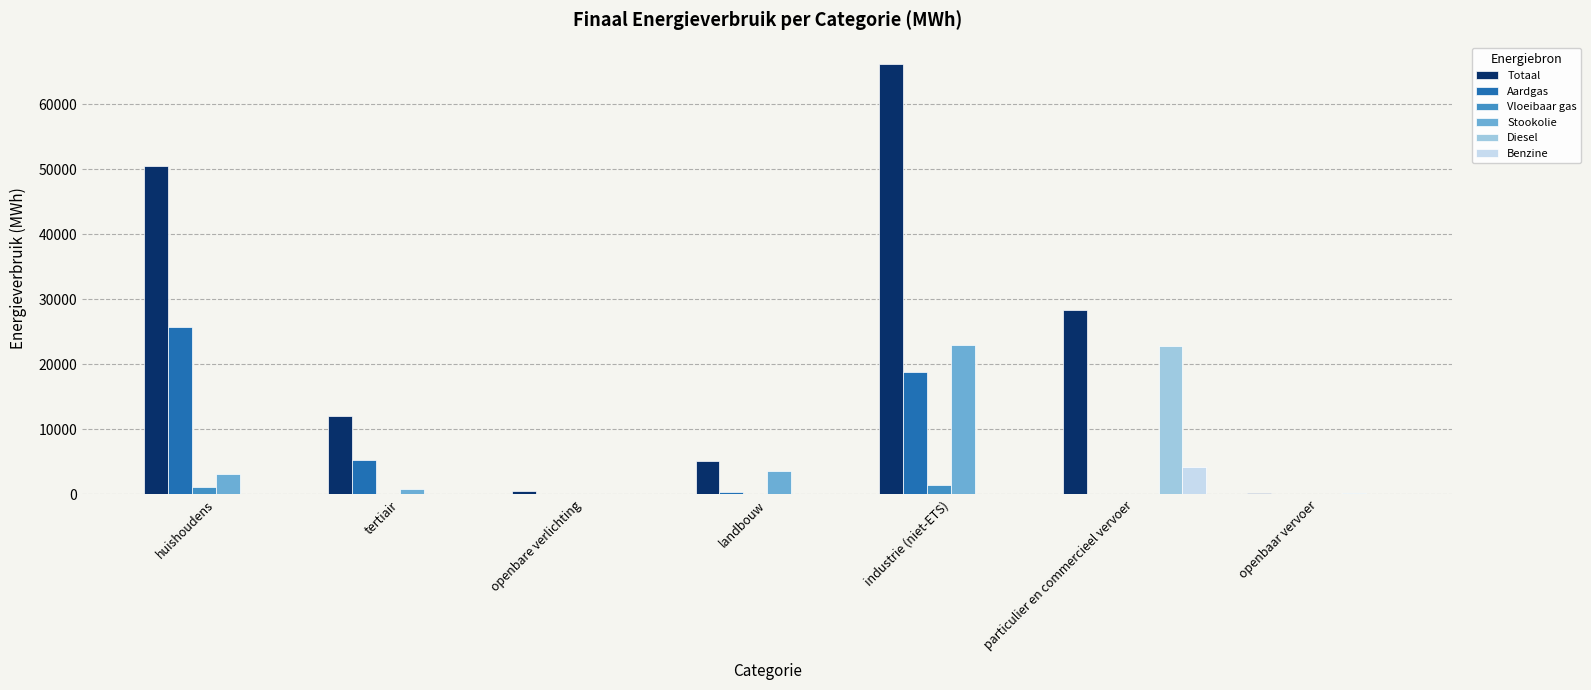

Which series changed the most between huishoudens and openbare verlichting?

Totaal